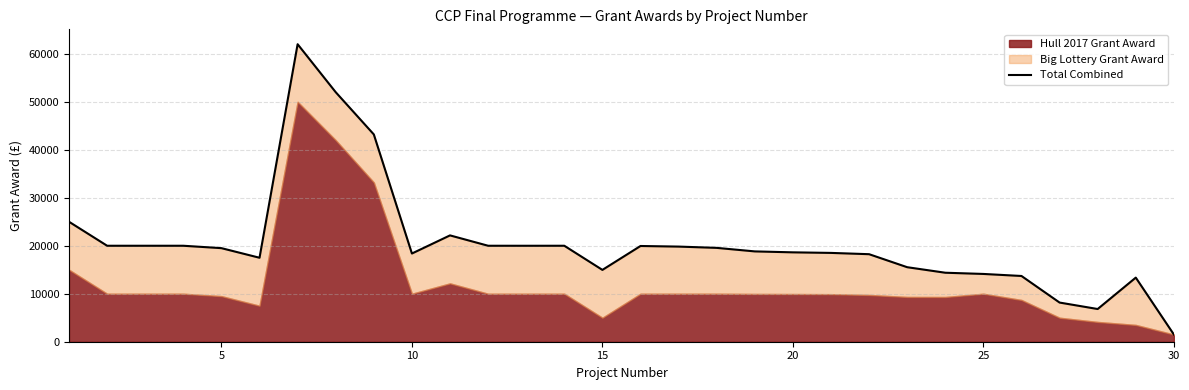

What is the ratio of the value at 15 to the value at 25?

1.1